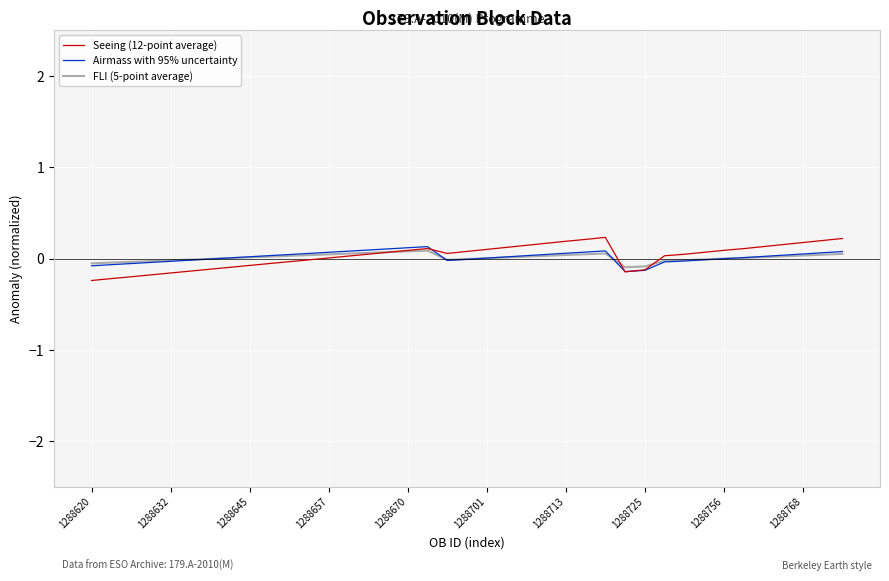

Which series has the largest range (max minus min)?

Seeing (12-point average)